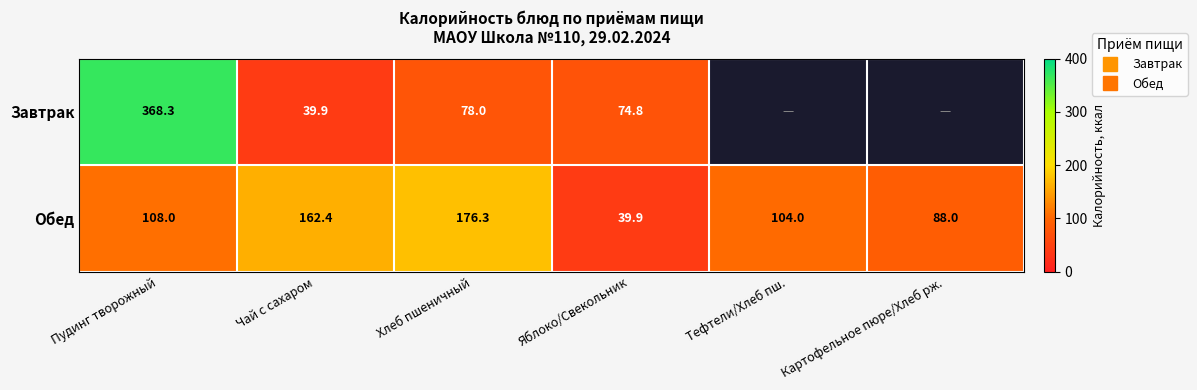

Which series has the largest total across all categories?

Обед